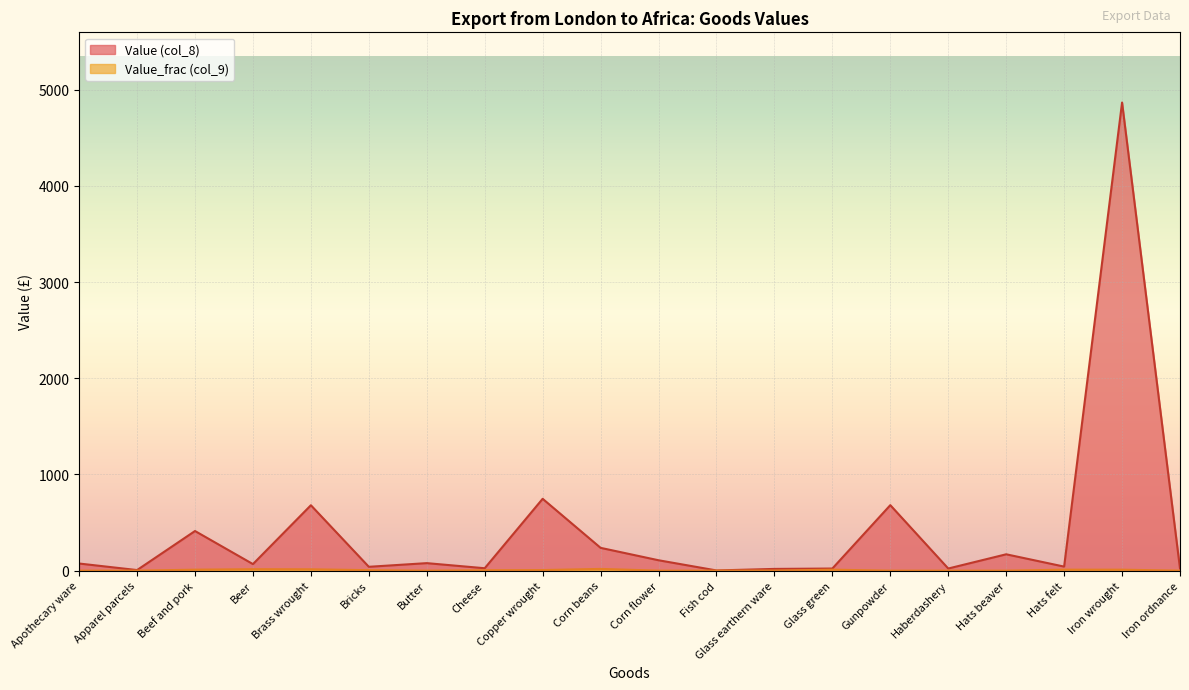

True or false: Value_frac (col_9) has a value of 6 at Cheese.

False